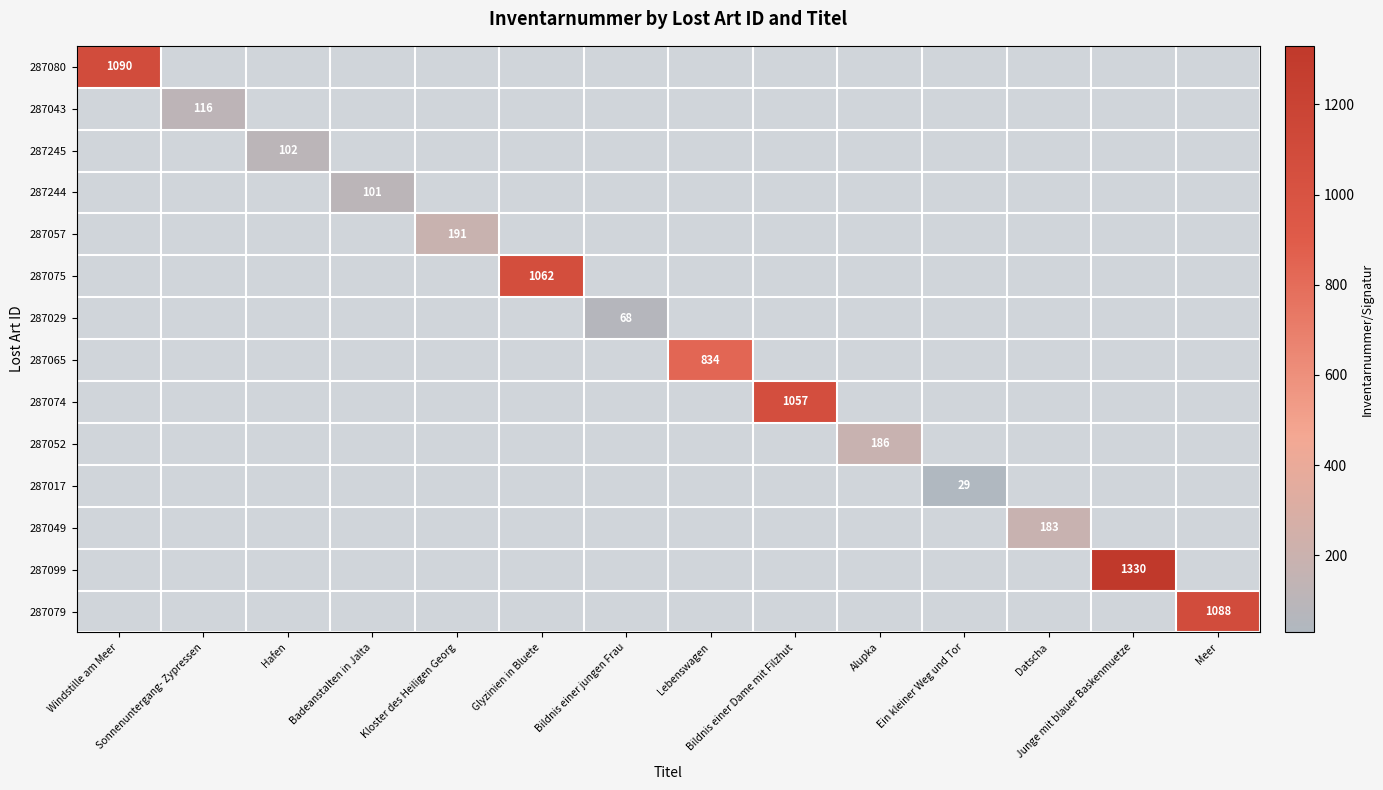

Is the value of 287080 at Hafen greater than the value of 287017 at Bildnis einer jungen Frau?

No